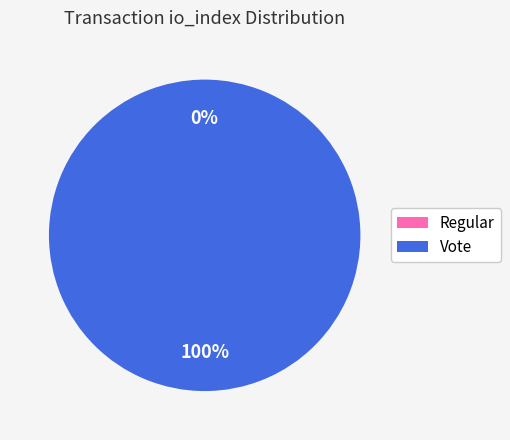

How many segments does this pie chart have?

2